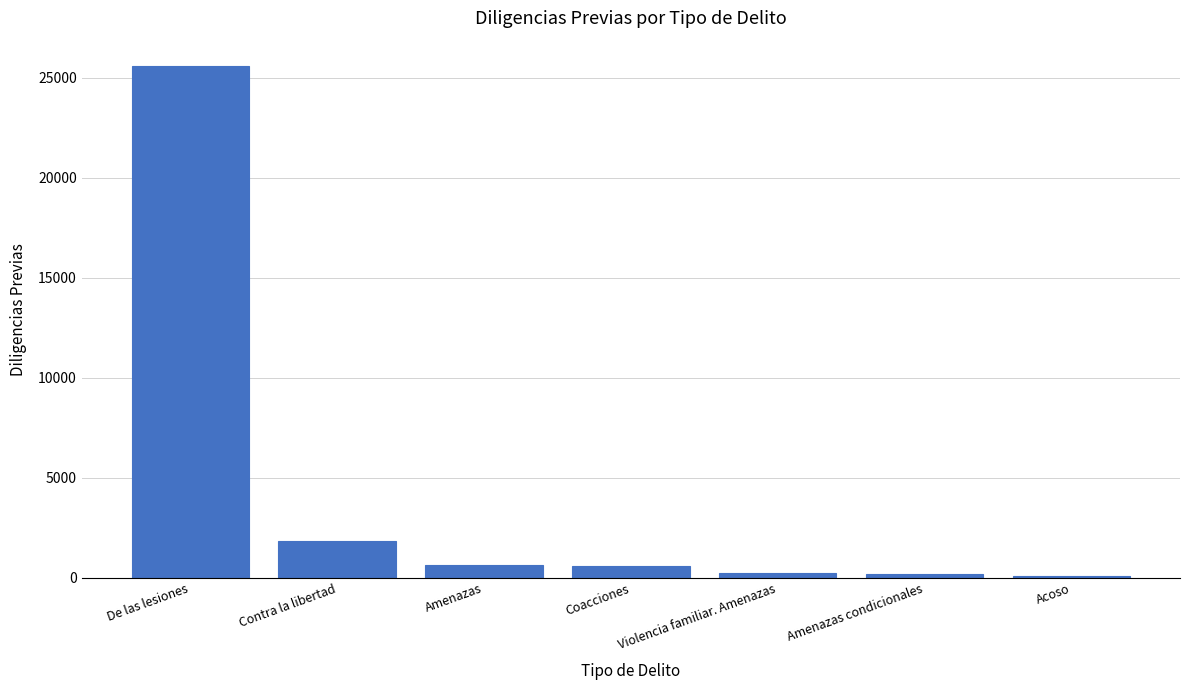

What is the label of the 6th bar from the left?

Amenazas condicionales